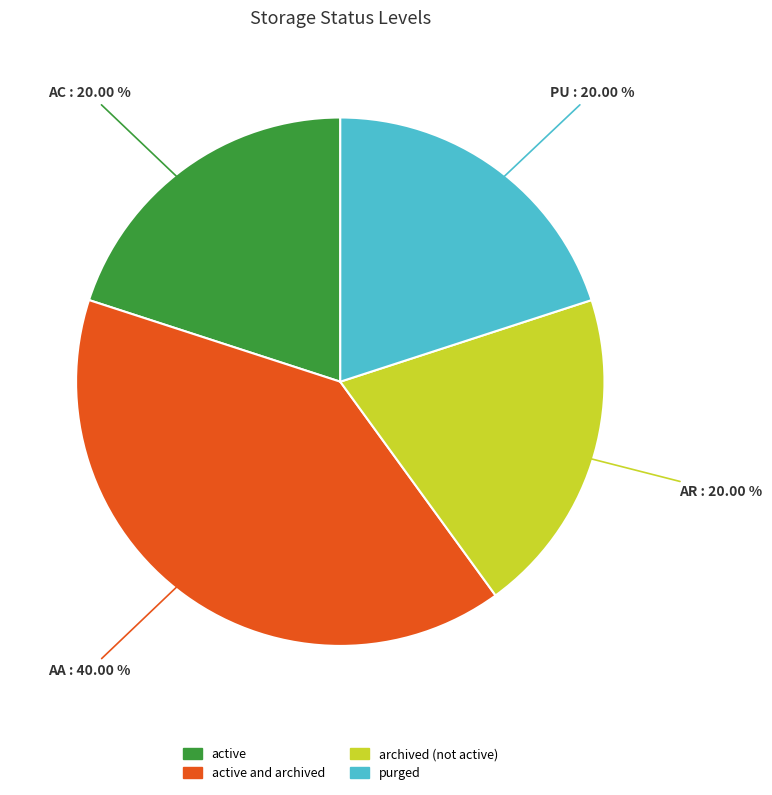

Does any single category account for the majority?

No